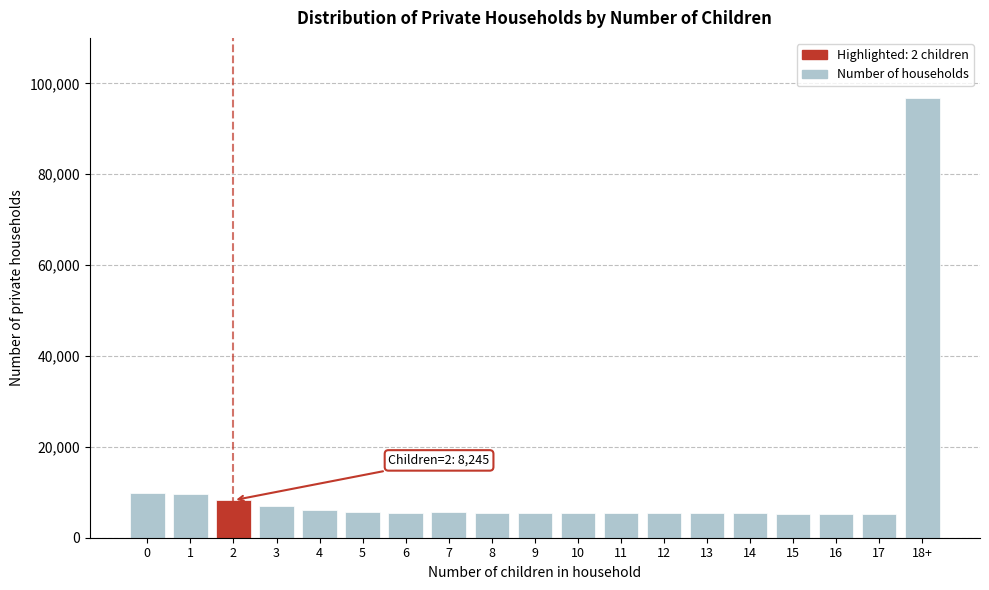

What is the value of the 18th bar from the left?

5230